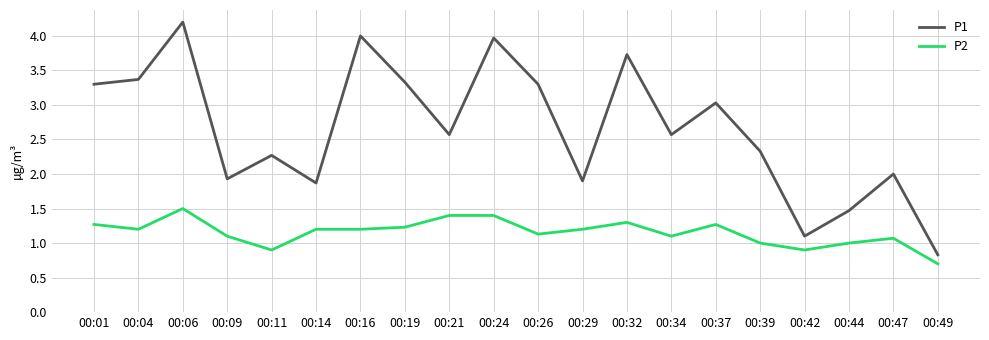

True or false: P2 and P1 cross at least once.

False